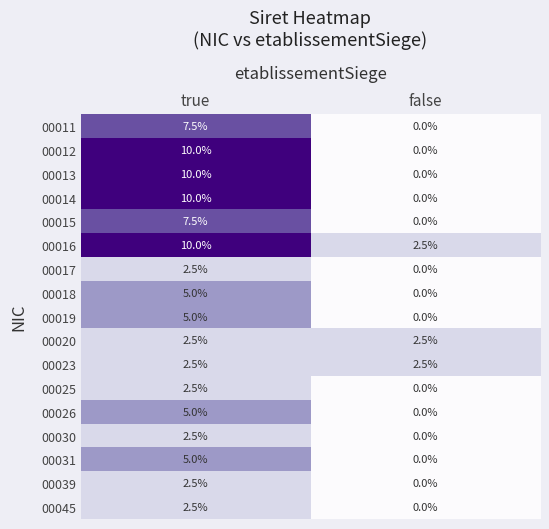

What is the maximum value for 00026?

5.0